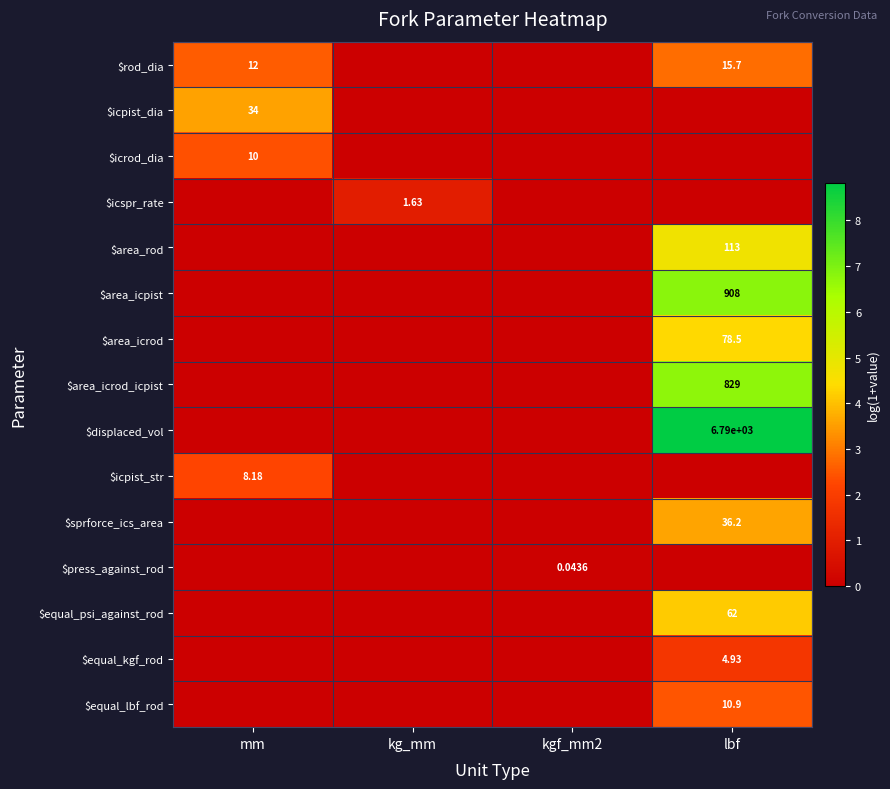

At how many categories does at least one series exceed 2?

2